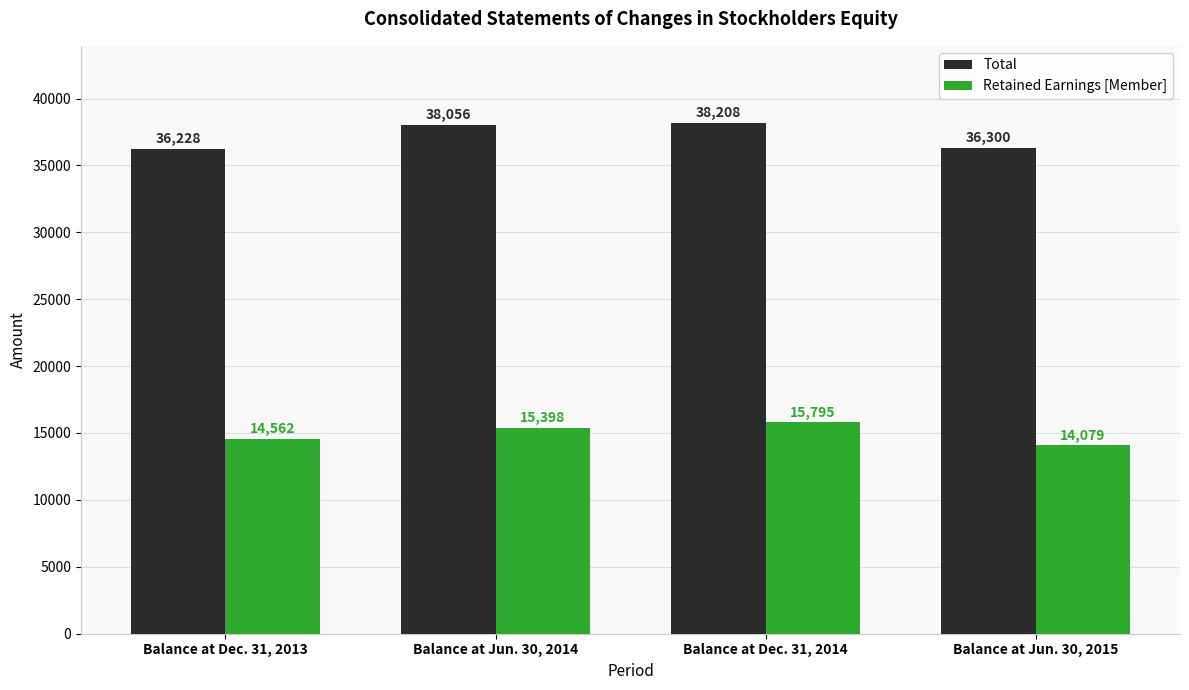

True or false: Total has a value of 61869 at Balance at Jun. 30, 2015.

False